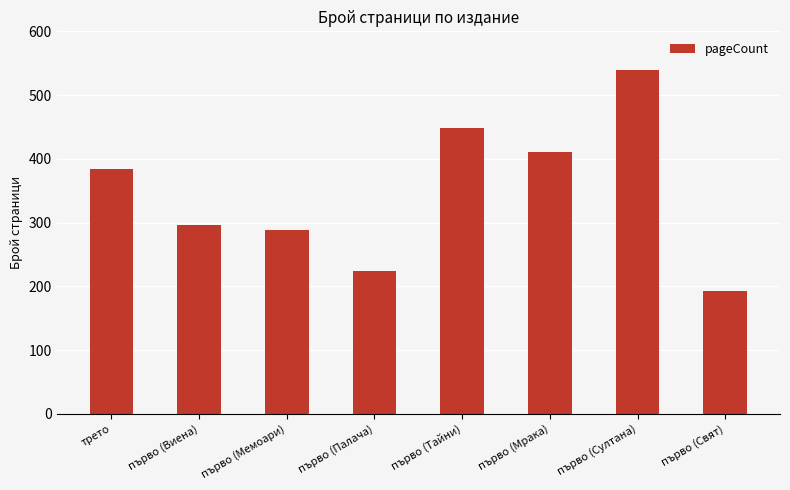

The chart shows a value of 119 at първо (Тайни). True or false?

False